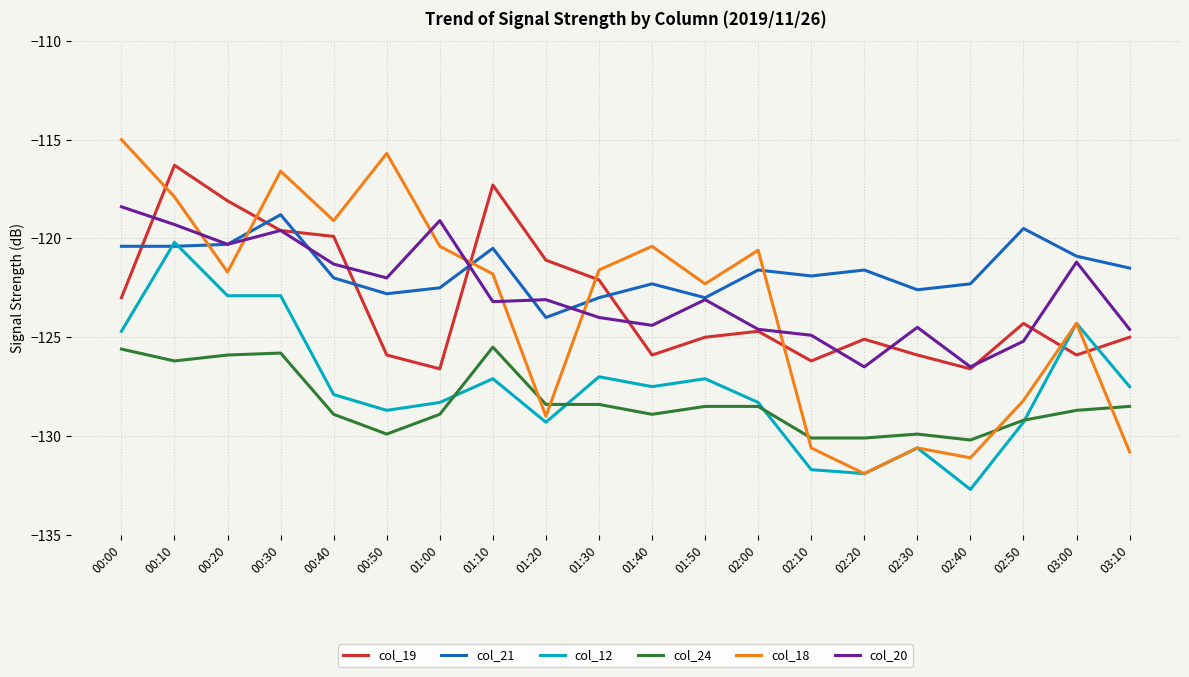

What is the minimum value for col_20?

-126.5